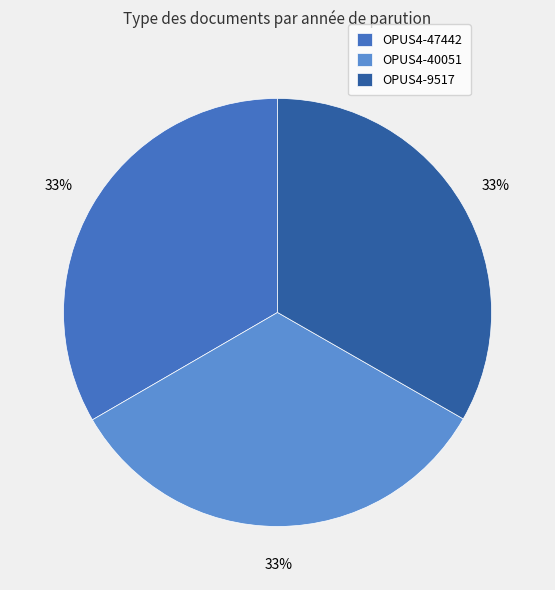

Is there any slice that represents more than half of the pie?

No